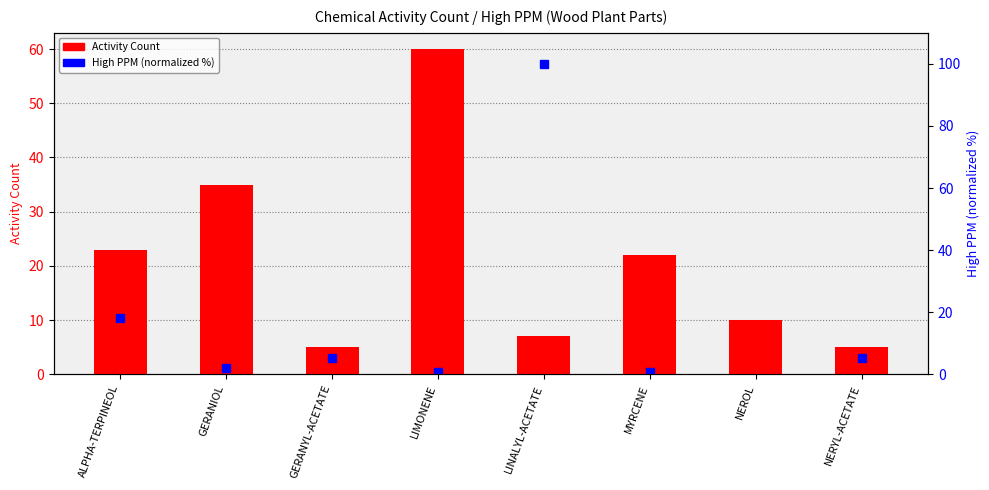

What is the ratio of the value at GERANYL-ACETATE to the value at NEROL?

0.5